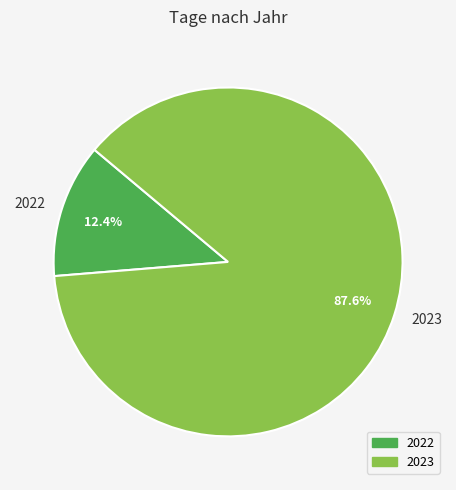

What is the largest slice in the pie chart?

2023